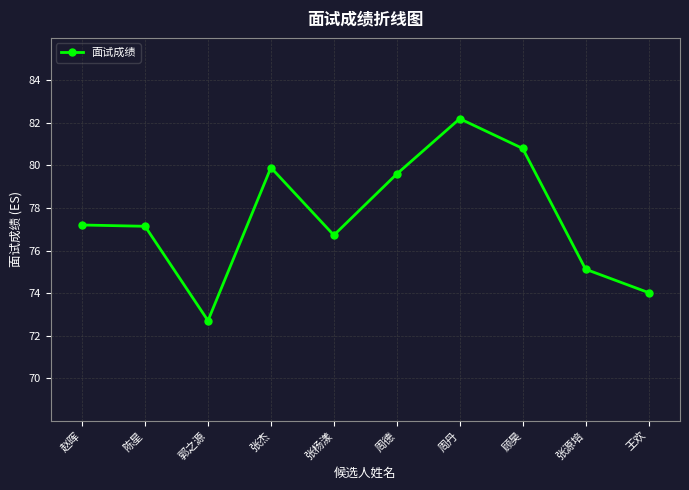

What is the difference between the second highest and second lowest values?

6.8